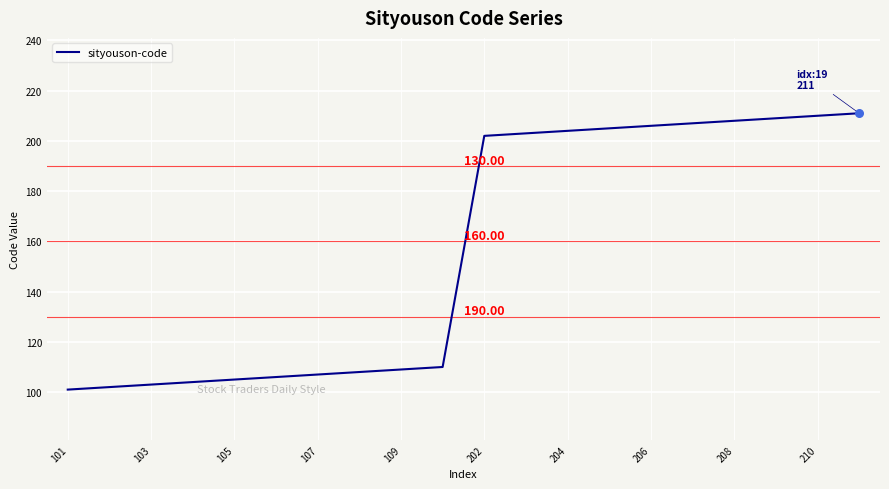

What is the difference between the maximum and minimum values?

110